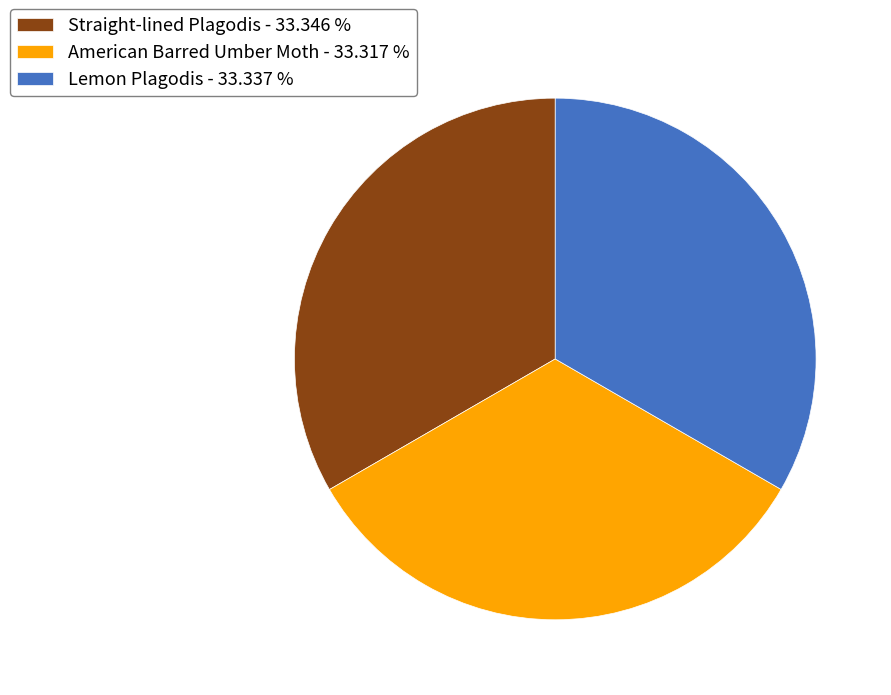

Approximately how many times larger is the value at Straight-lined Plagodis - 33.346 % compared to American Barred Umber Moth - 33.317 %?

1.0